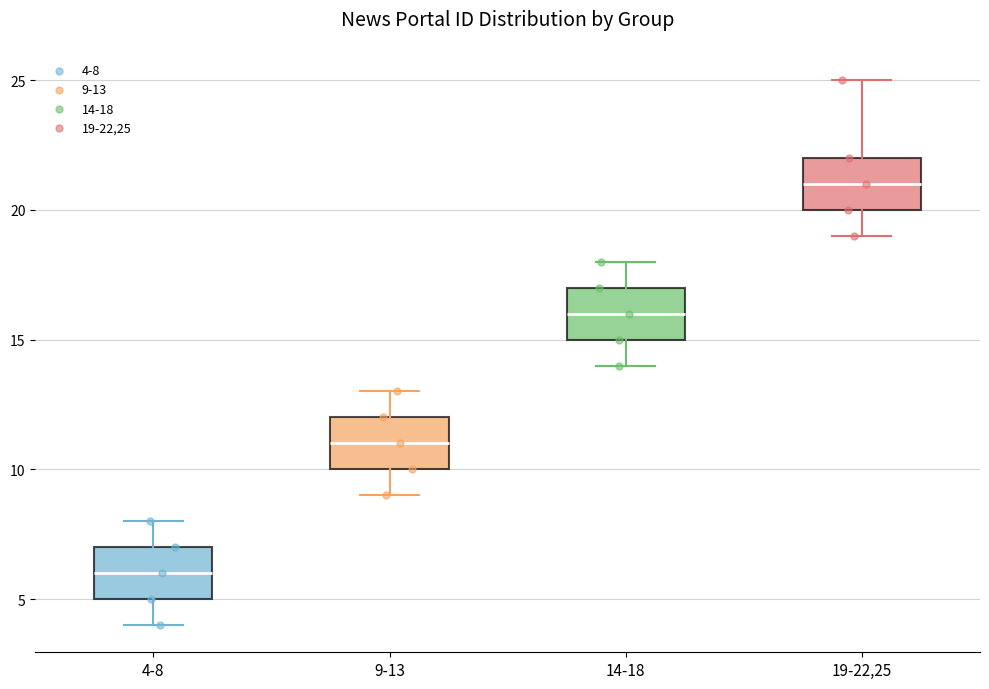

Which box has the lowest median line?

4-8